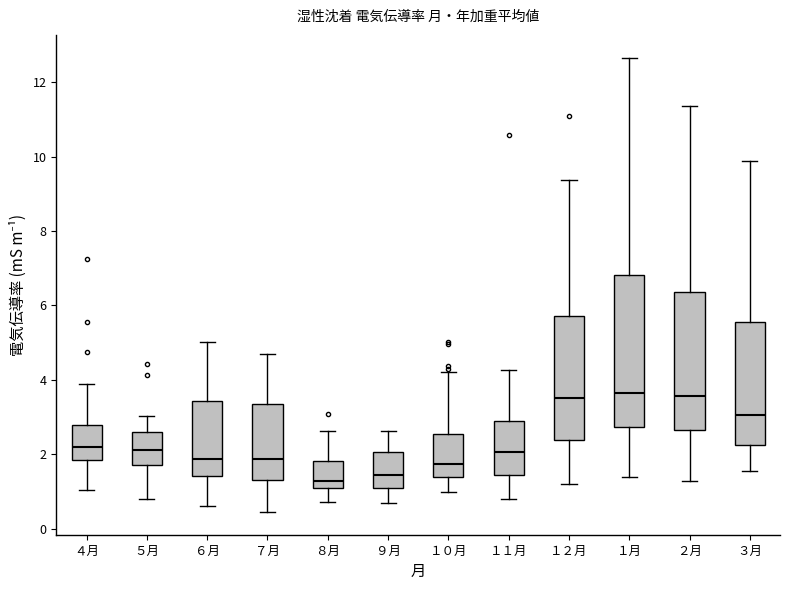

Reading left to right, transcribe this box plot: for each box, give where its median line is, the range the box spans, and where its two whiskers end, as read against the y-axis. The values are not printed on the chart, so give them approximately, as read against the axis.

４月: median 2.2, box 1.8 to 2.8, whiskers 1.0 to 3.8
５月: median 2.2, box 1.8 to 2.6, whiskers 0.8 to 3.0
６月: median 1.8, box 1.4 to 3.4, whiskers 0.6 to 5.0
７月: median 1.8, box 1.4 to 3.4, whiskers 0.4 to 4.6
８月: median 1.2, box 1.0 to 1.8, whiskers 0.8 to 2.6
９月: median 1.4, box 1.0 to 2.0, whiskers 0.6 to 2.6
１０月: median 1.8, box 1.4 to 2.6, whiskers 1.0 to 4.2
１１月: median 2.0, box 1.4 to 3.0, whiskers 0.8 to 4.2
１２月: median 3.6, box 2.4 to 5.8, whiskers 1.2 to 9.4
１月: median 3.6, box 2.8 to 6.8, whiskers 1.4 to 12.6
２月: median 3.6, box 2.6 to 6.4, whiskers 1.2 to 11.4
３月: median 3.0, box 2.2 to 5.6, whiskers 1.6 to 9.8